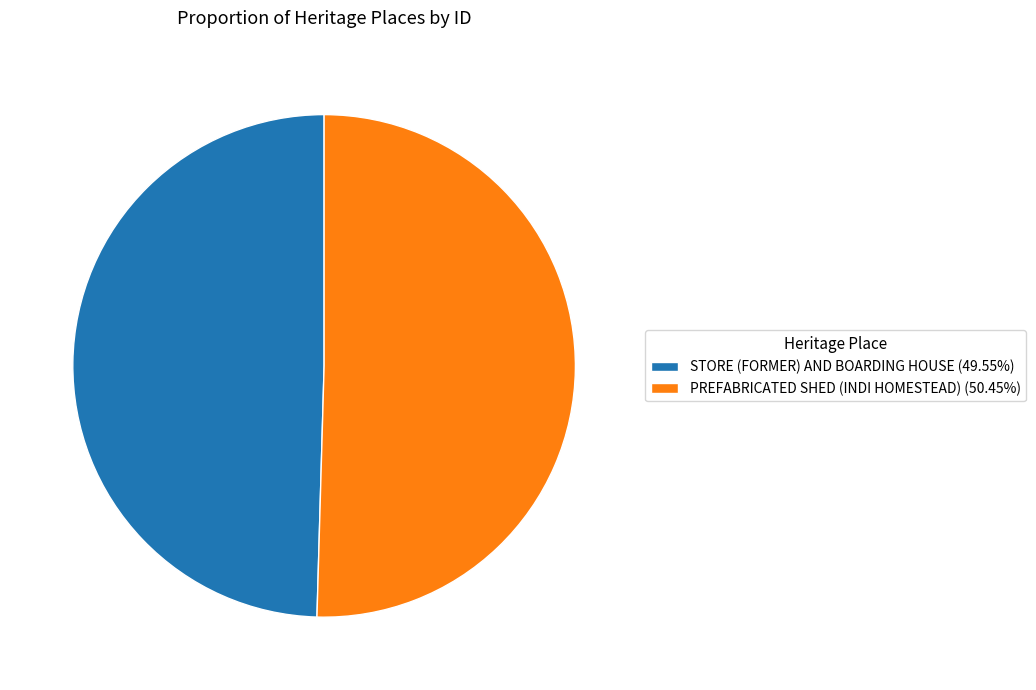

What is the ratio of the value at PREFABRICATED SHED (INDI HOMESTEAD) to the value at STORE (FORMER) AND BOARDING HOUSE?

1.0